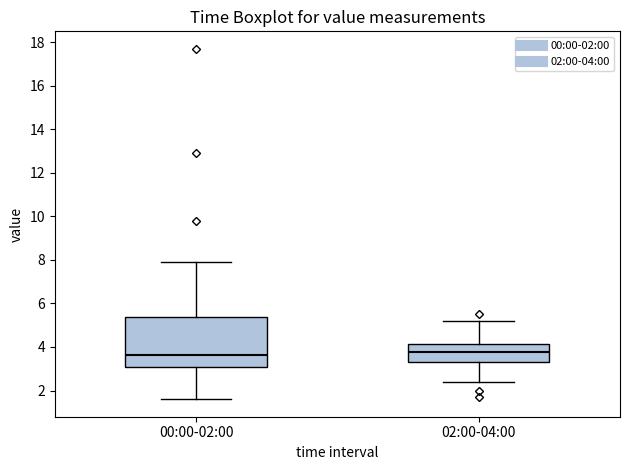

Where is the lower edge of the box for 00:00-02:00 on the y-axis? The values are not printed on the chart, so give them approximately, as read against the axis.

3.0